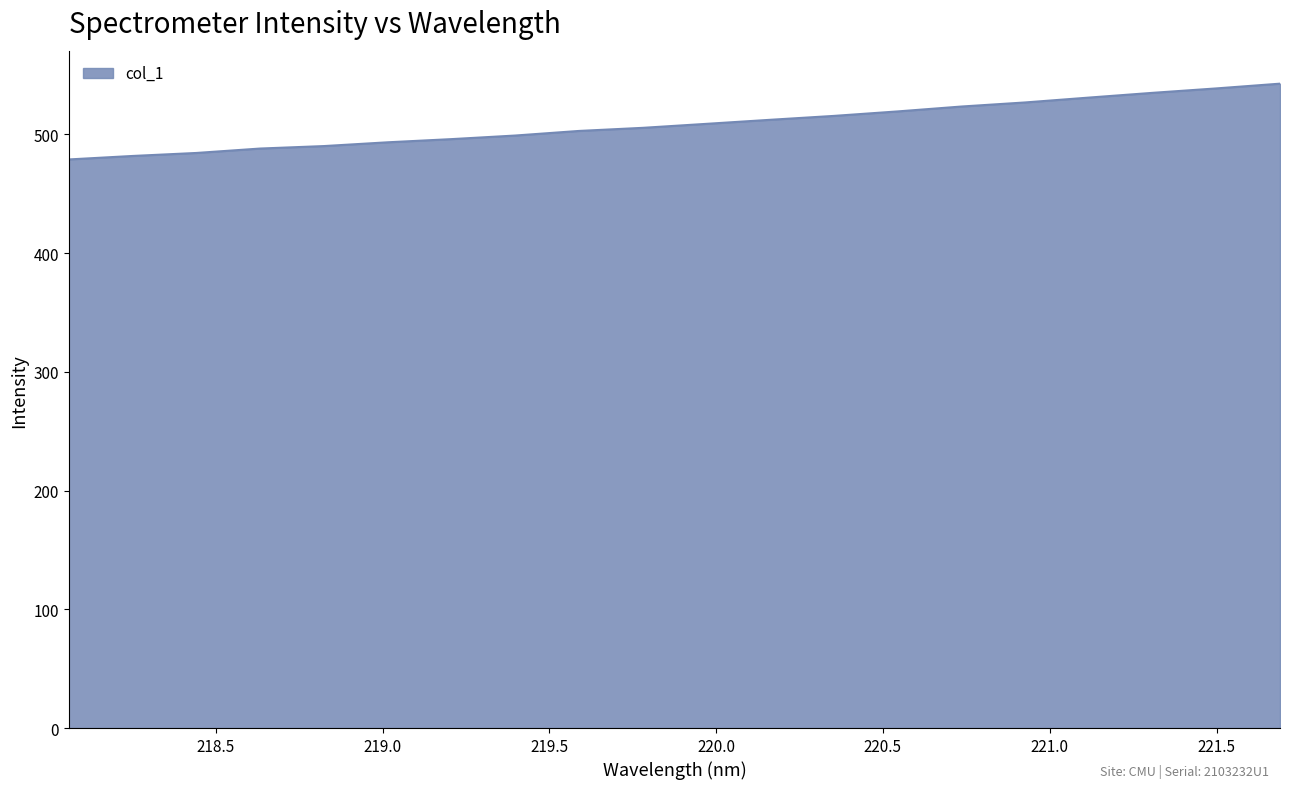

What is the difference between the maximum and minimum values?

63.8